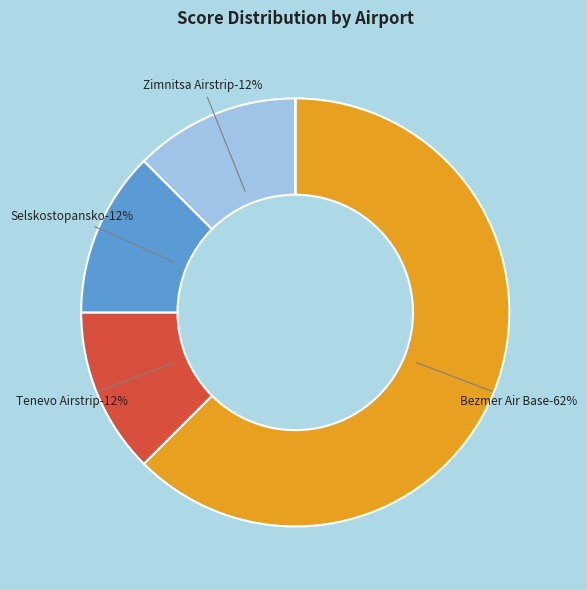

Is there a majority slice in this chart?

Yes